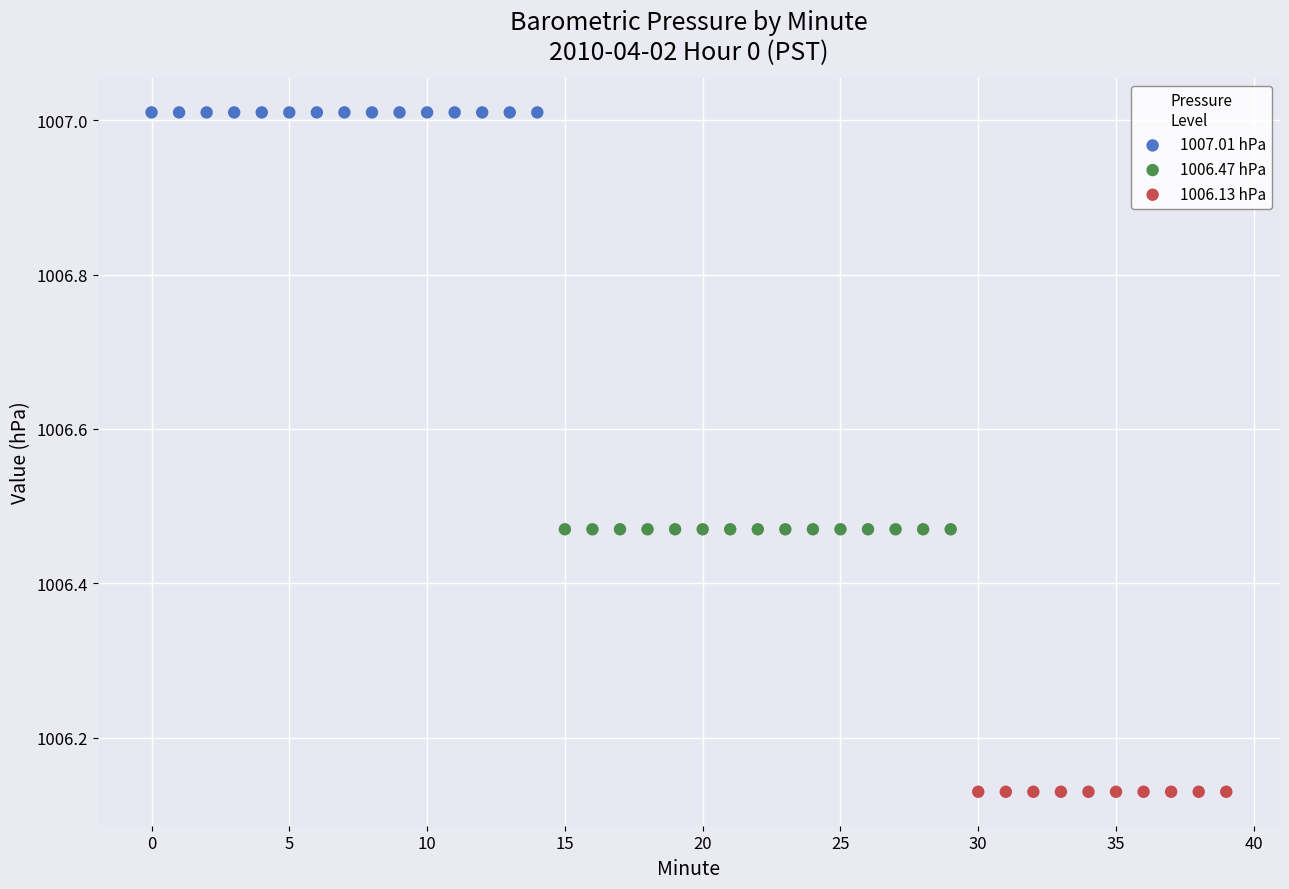

Which series contains the lowest Y value?

1006.13 hPa